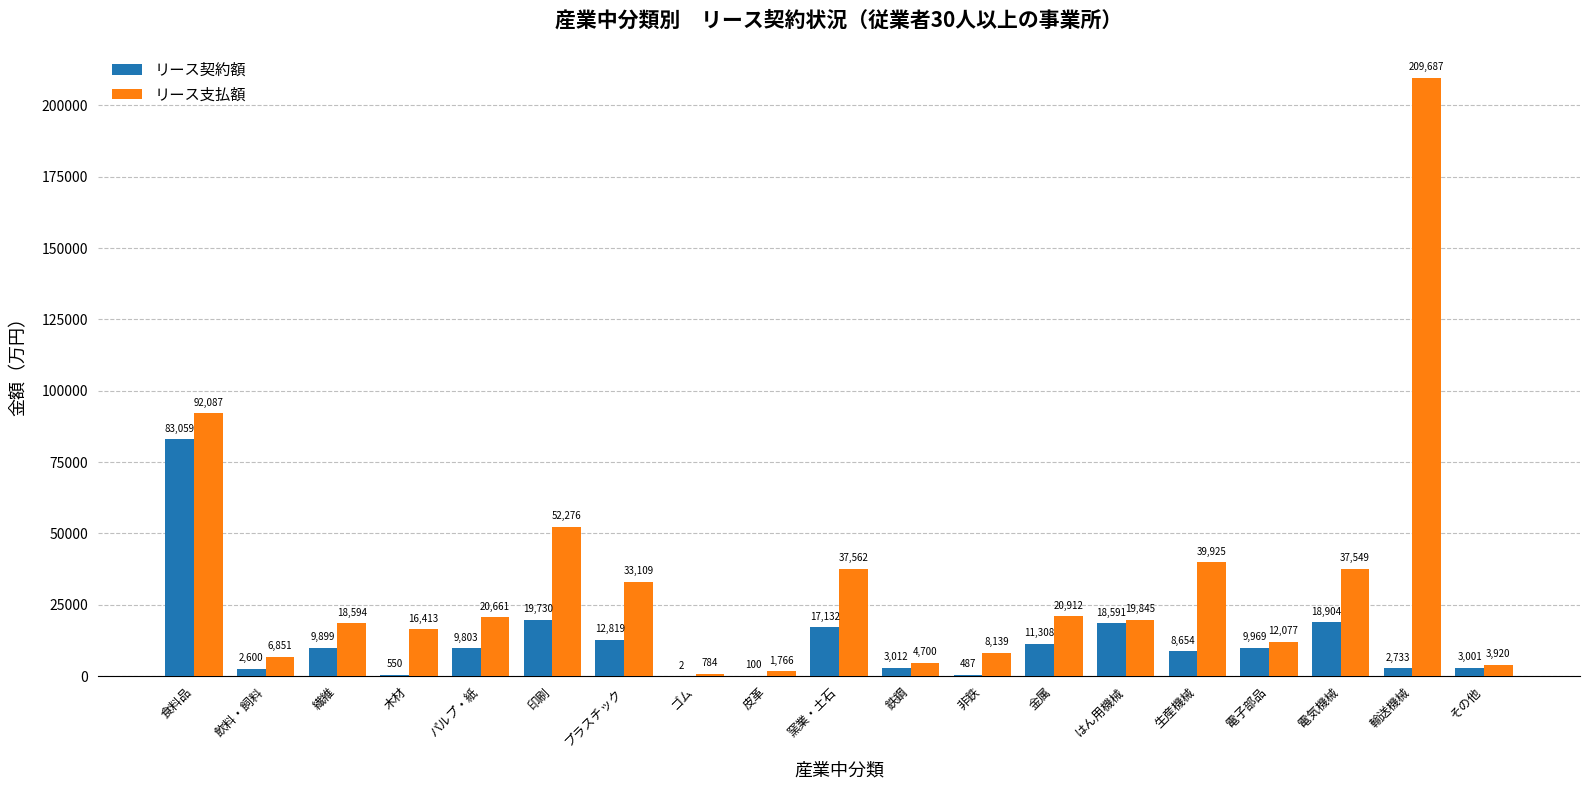

What is the highest value of the リース契約額 series?

83059